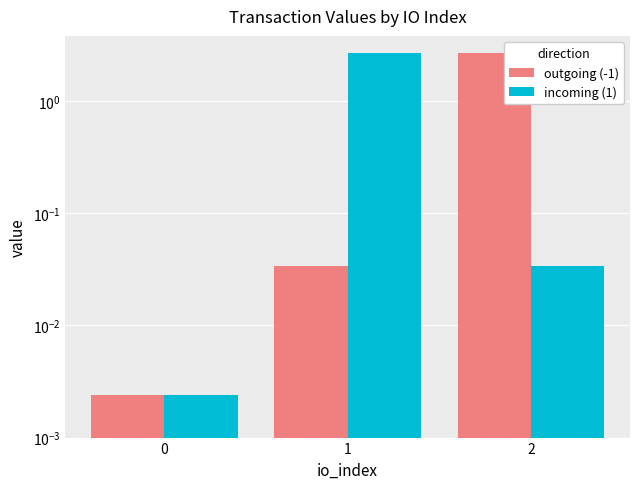

Between 1 and 2, which is larger?

2